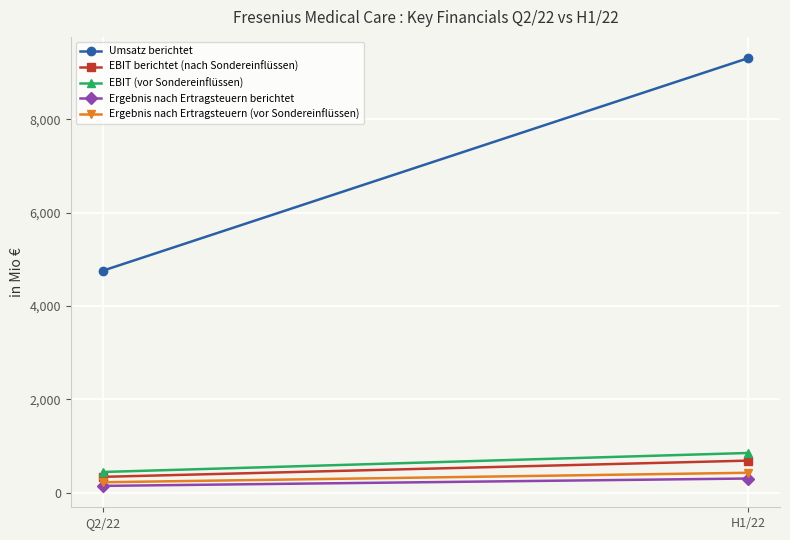

Which series changed the most between Q2/22 and H1/22?

Umsatz berichtet